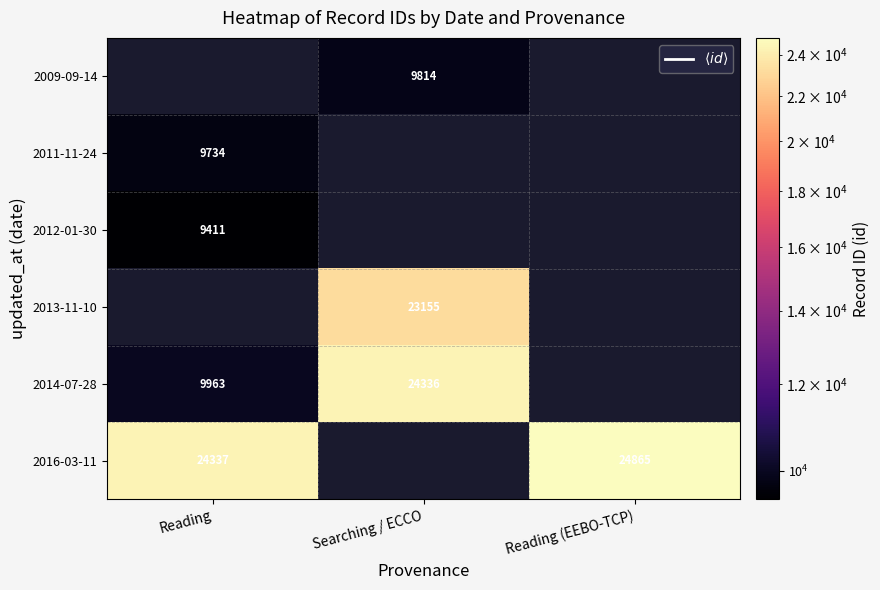

Count the number of categories in the chart.

3